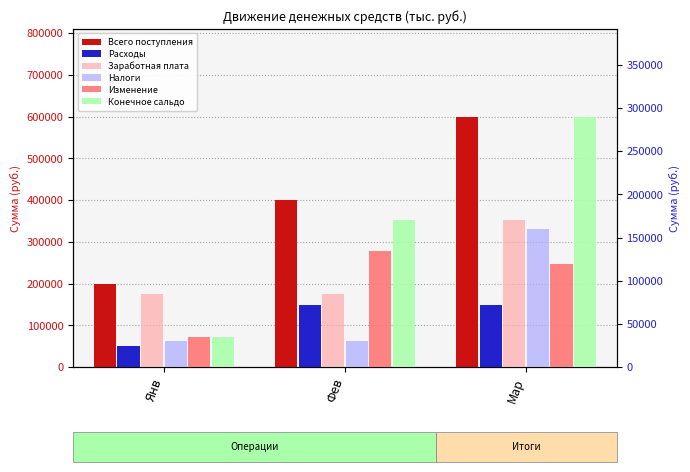

What is the sum of the Расходы values at Мар and Фев?

300000